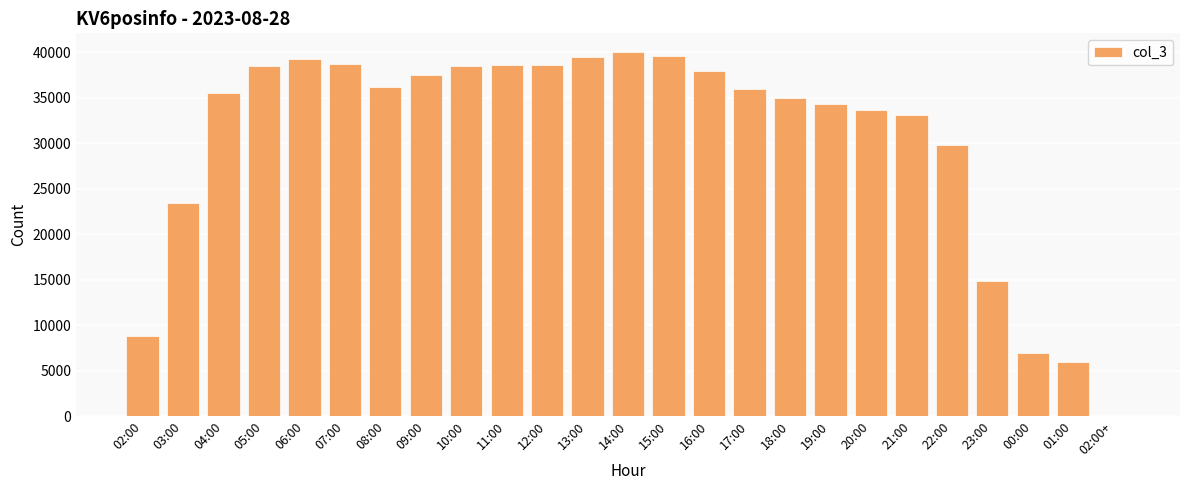

The value at 23:00 is 24406. True or false?

False